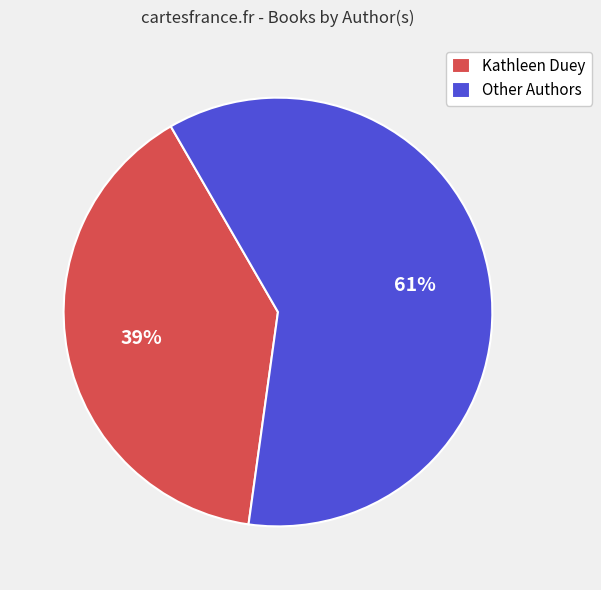

Which has a higher value, Other Authors or Kathleen Duey?

Other Authors